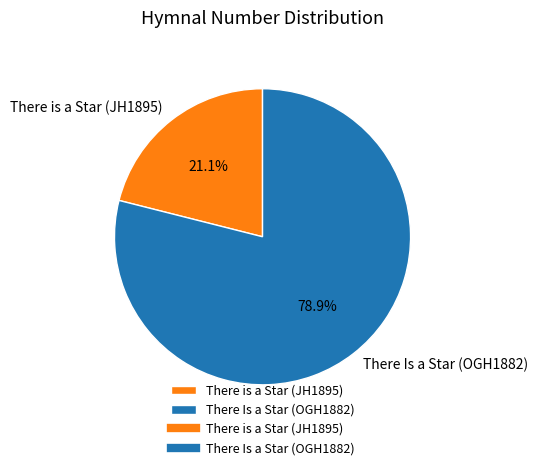

What is the smallest slice in the pie chart?

There is a Star (JH1895)